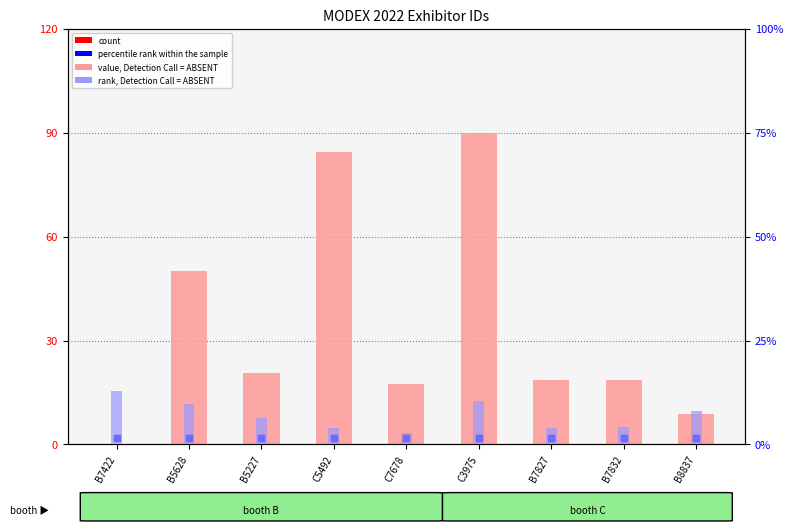

How many values in the value, Detection Call = ABSENT series are below 18?

3